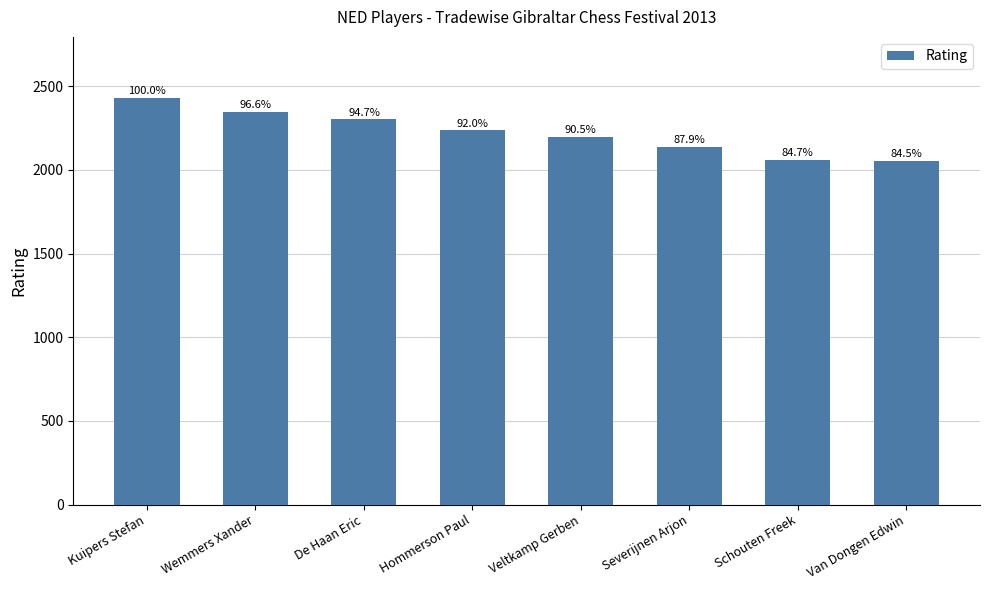

What is the maximum value shown in the chart?

2431